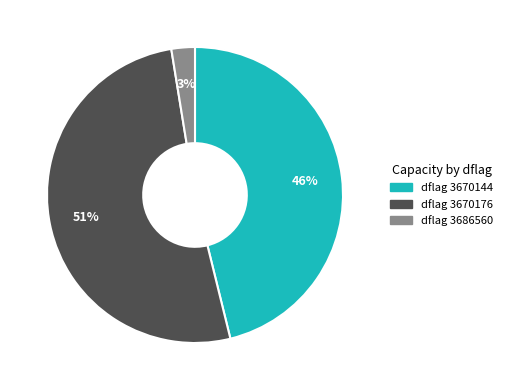

Does any single category account for the majority?

Yes